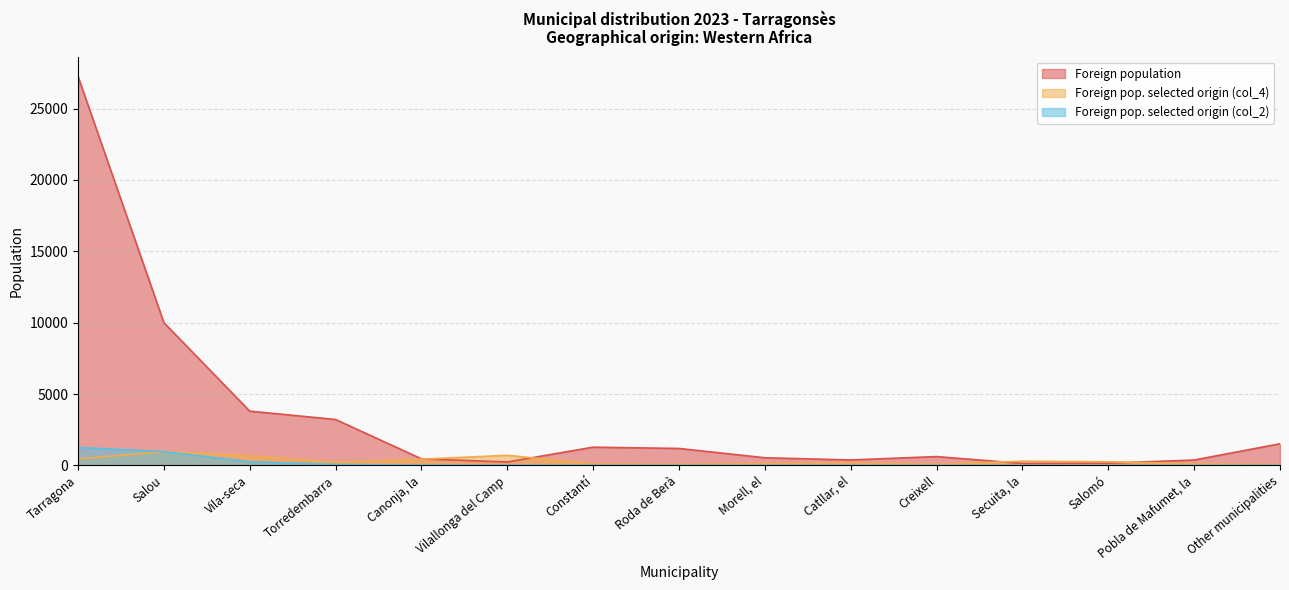

In Foreign pop. selected origin (col_4), how many points are lower than both neighbors (excluding endpoints)?

3